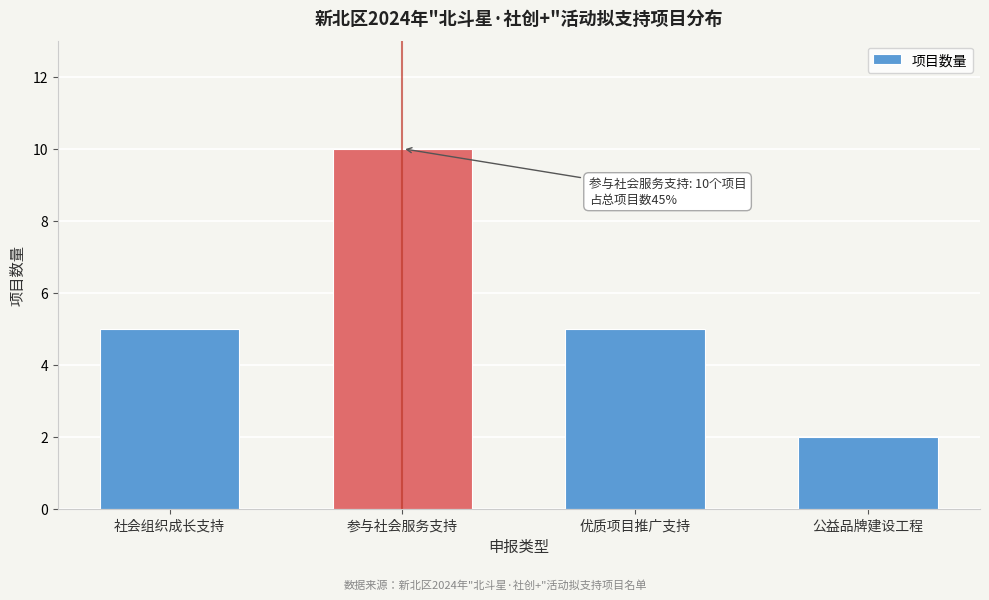

Reading left to right, what are all the values shown in this chart?

社会组织成长支持=5	参与社会服务支持=10	优质项目推广支持=5	公益品牌建设工程=2